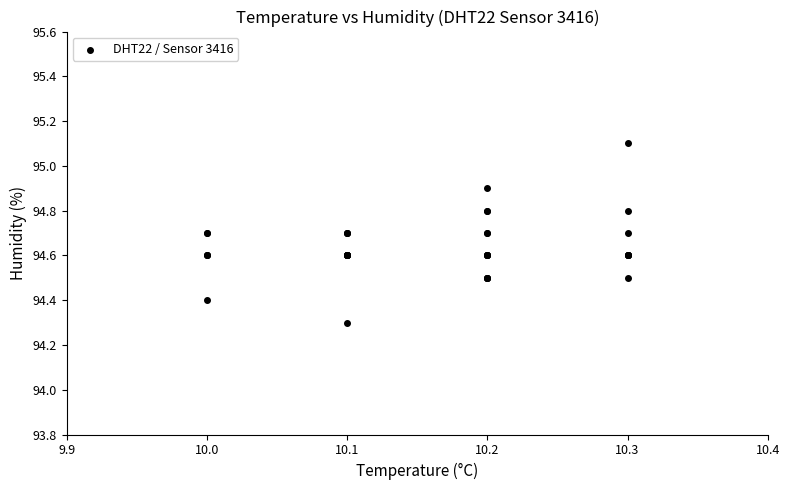

What Y value in the scatter plot is closest to 94?

94.3